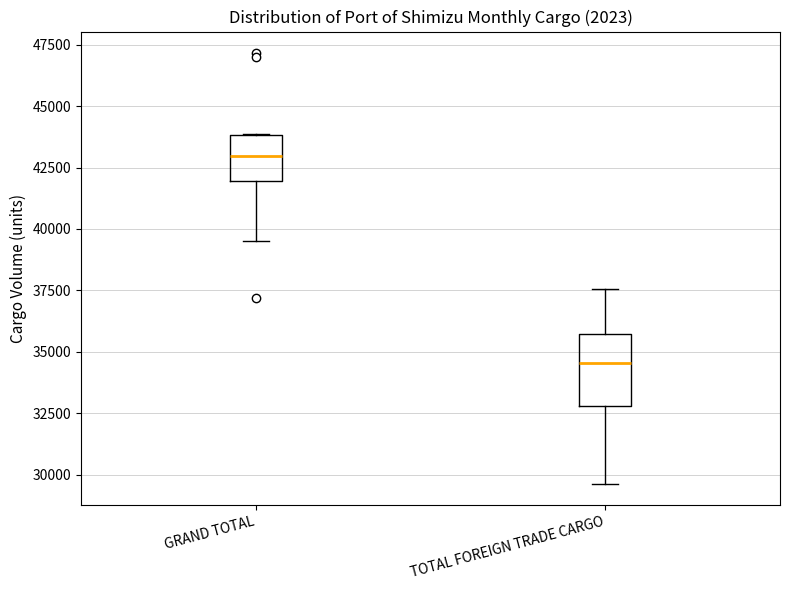

Reading left to right, read every box against the y-axis: the position of its median line, the range the box covers, and the ends of its whiskers. The values are not printed on the chart, so give them approximately, as read against the axis.

GRAND TOTAL: median 43000, box 42000 to 44000, whiskers 39500 to 44000
TOTAL FOREIGN TRADE CARGO: median 34500, box 33000 to 35500, whiskers 29500 to 37500